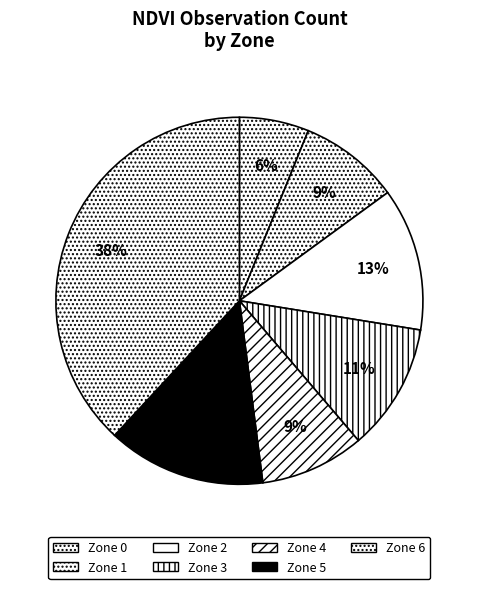

To the nearest percent, what percentage of the pie is Zone 6?

38%